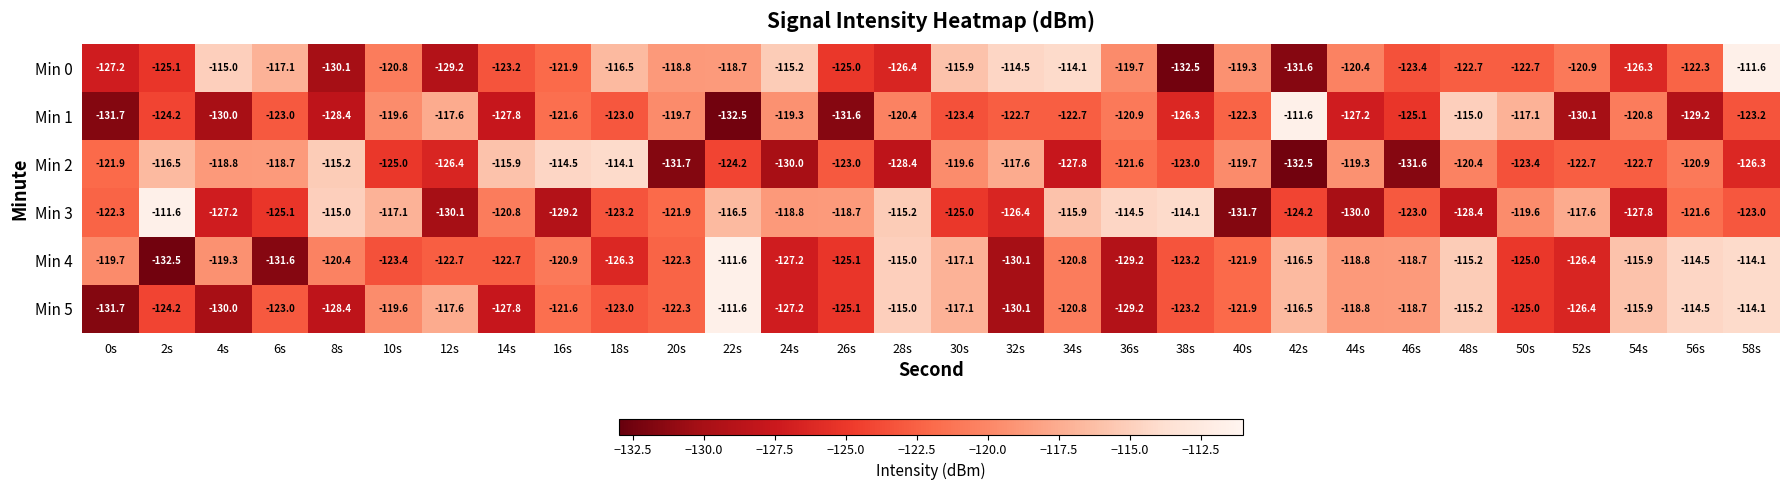

What is the total value across all series at 14s?

-738.2